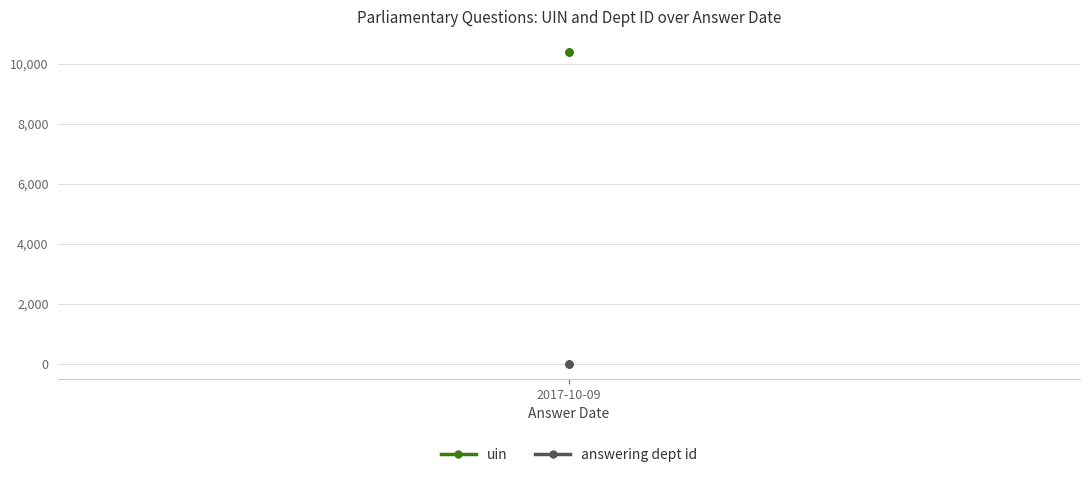

Does the chart have visible grid lines?

Yes